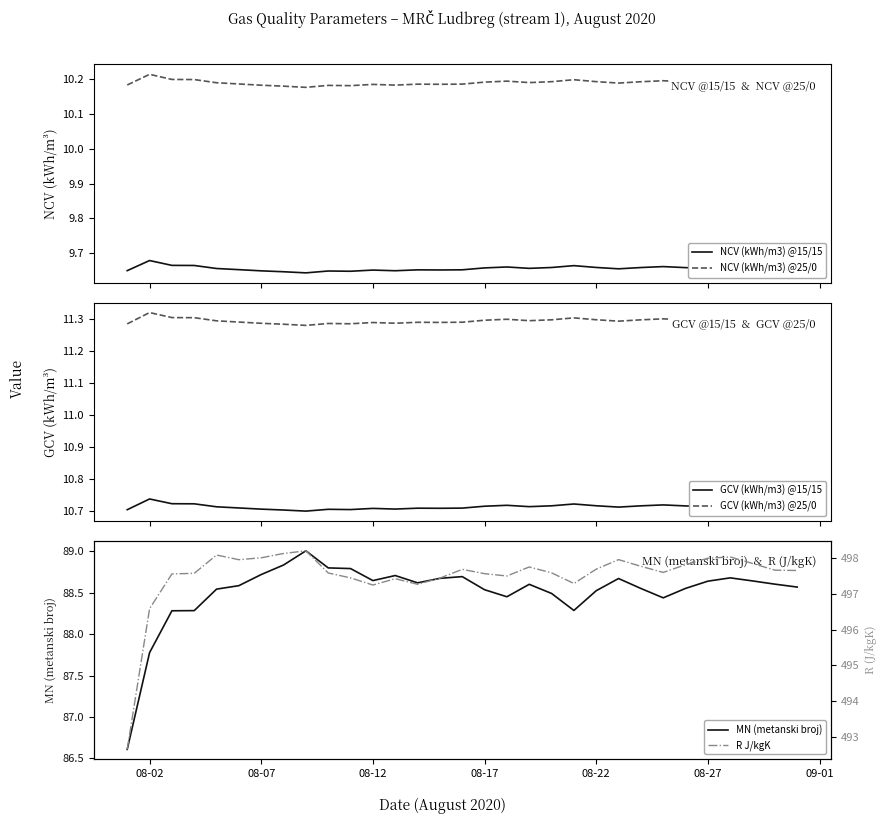

What is the minimum value for R J/kgK?

492.7